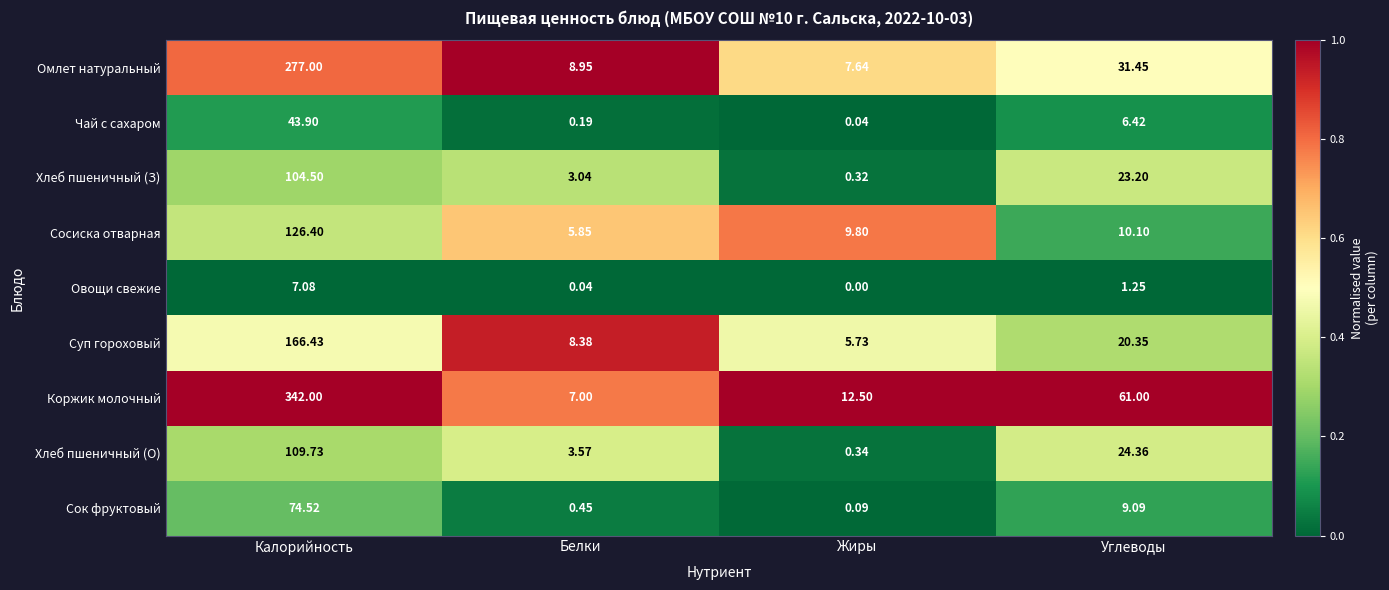

At which label does Суп гороховый first exceed 20?

Калорийность